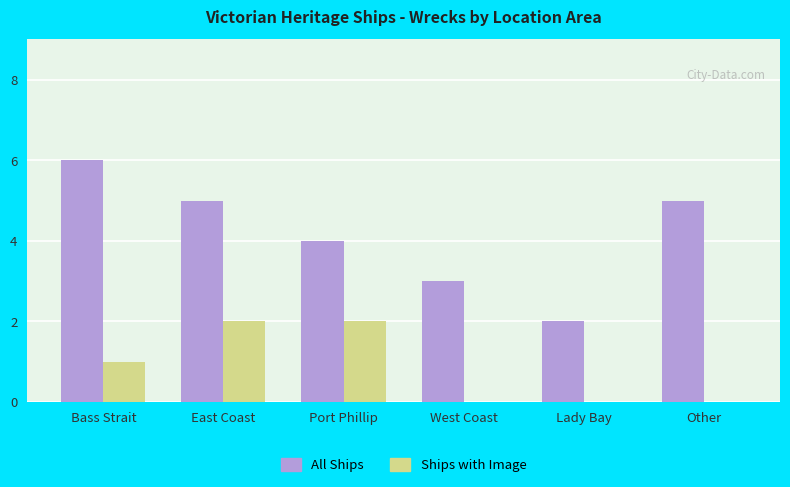

Reading left to right, what are all the values shown in this chart?

All Ships: Bass Strait=6	East Coast=5	Port Phillip=4	West Coast=3	Lady Bay=2	Other=5
Ships with Image: Bass Strait=1	East Coast=2	Port Phillip=2	West Coast=0	Lady Bay=0	Other=0